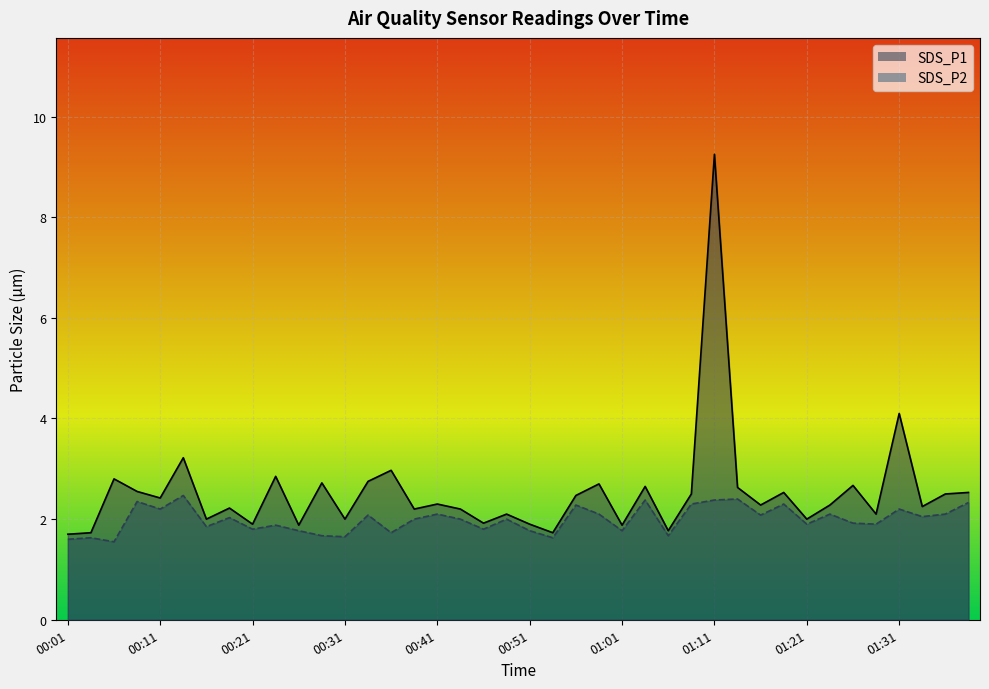

True or false: SDS_P2 and SDS_P1 cross at least once.

False